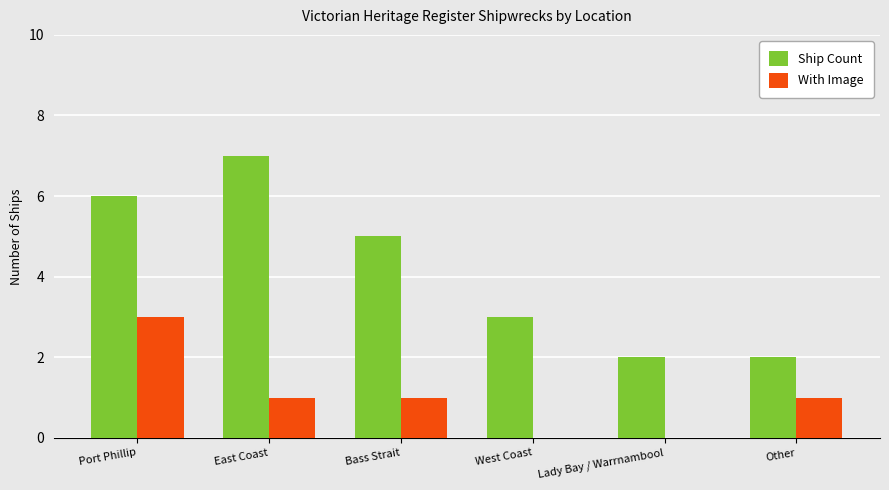

At which category does the chart reach its peak across all series?

East Coast